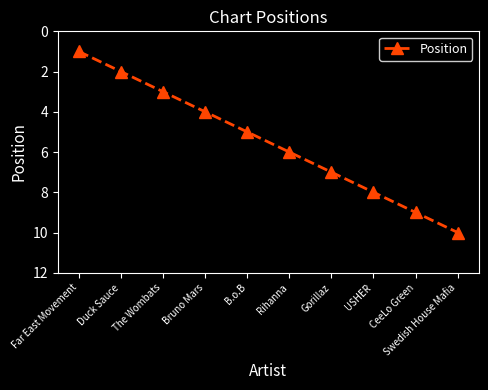

What is the minimum value shown in the chart?

1